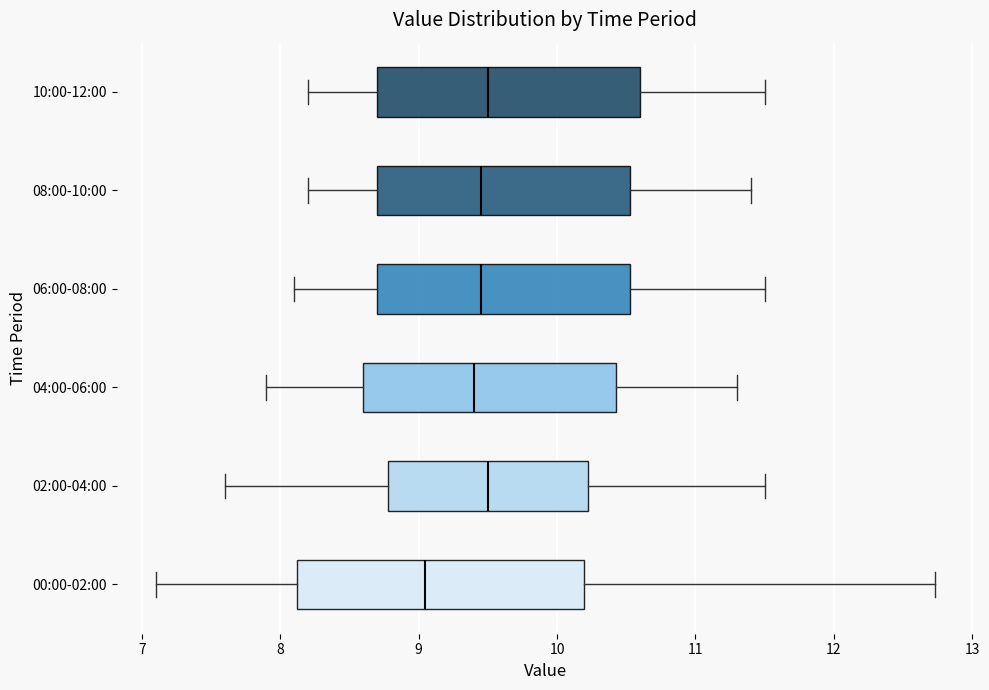

Reading bottom to top, read every box against the x-axis: the position of its median line, the range the box covers, and the ends of its whiskers. The values are not printed on the chart, so give them approximately, as read against the axis.

00:00-02:00: median 9.0, box 8.1 to 10.2, whiskers 7.1 to 12.7
02:00-04:00: median 9.5, box 8.8 to 10.2, whiskers 7.6 to 11.5
04:00-06:00: median 9.4, box 8.6 to 10.4, whiskers 7.9 to 11.3
06:00-08:00: median 9.5, box 8.7 to 10.5, whiskers 8.1 to 11.5
08:00-10:00: median 9.5, box 8.7 to 10.5, whiskers 8.2 to 11.4
10:00-12:00: median 9.5, box 8.7 to 10.6, whiskers 8.2 to 11.5